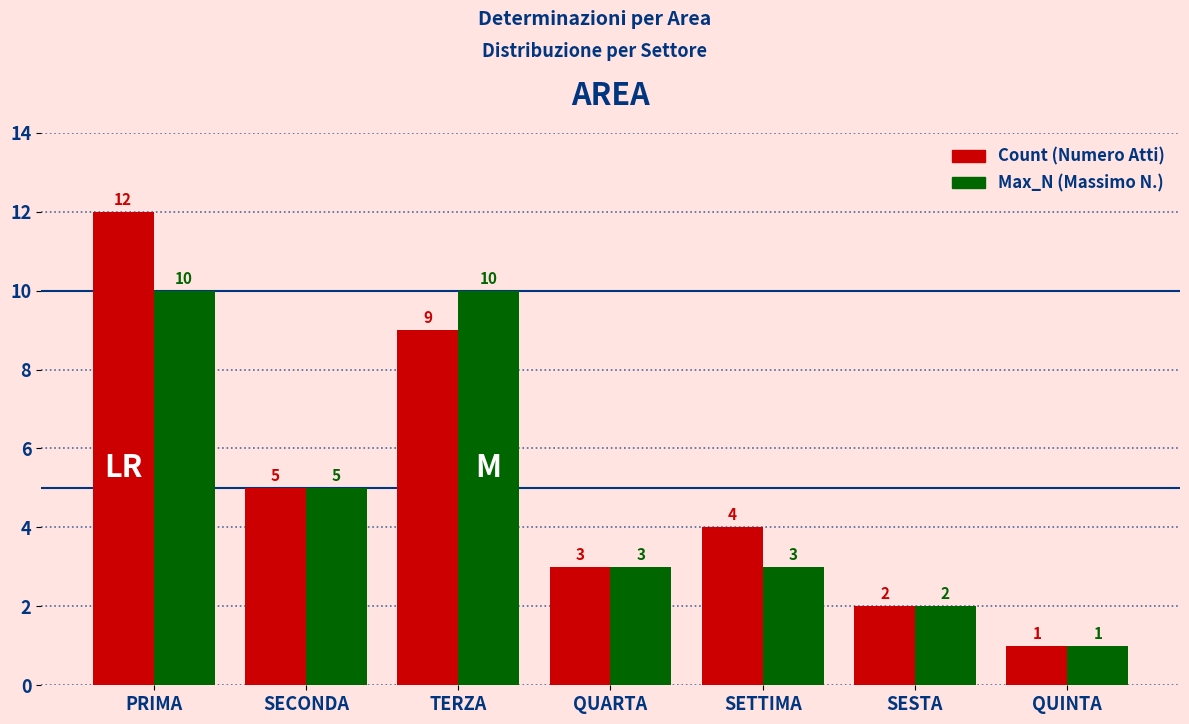

At which category does the chart reach its minimum across all series?

QUINTA